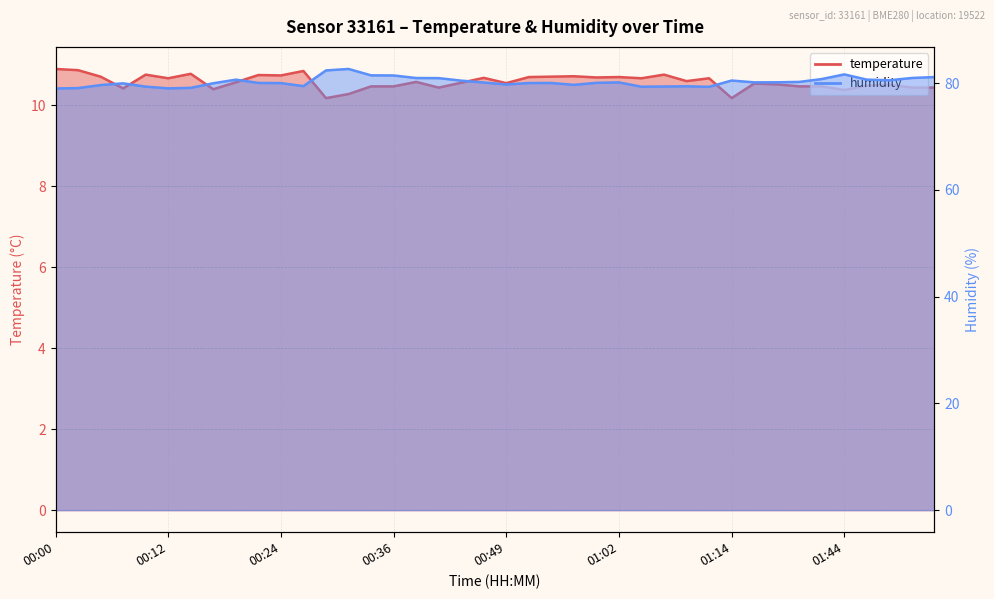

What is the label of the 36th point from the right?

00:10